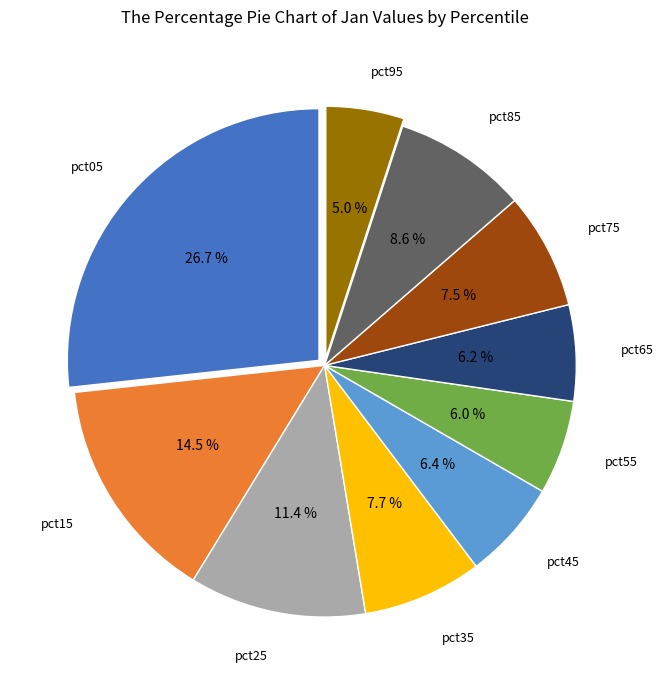

Count the number of slices in the pie.

10